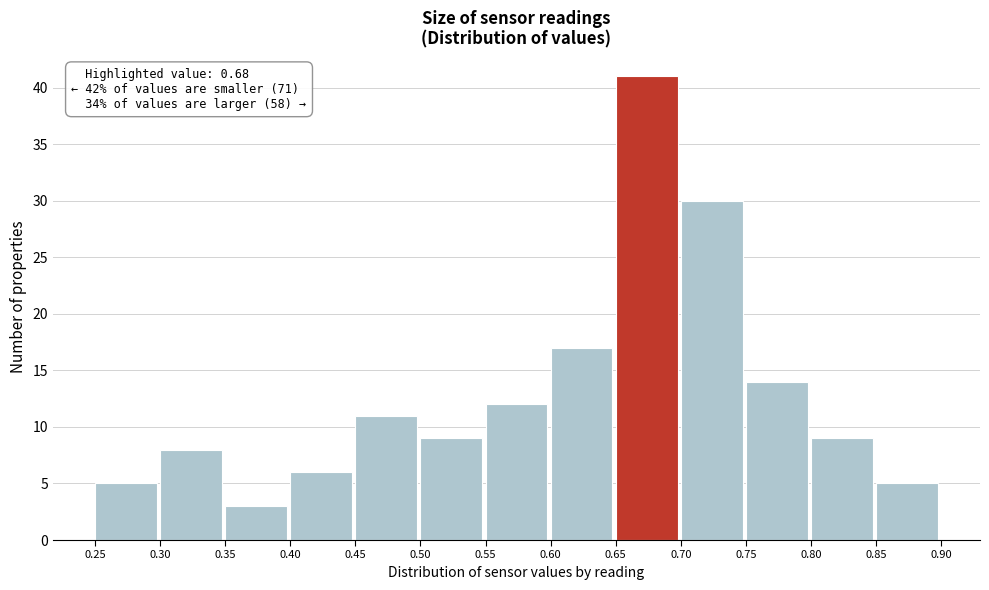

Which range on the x-axis has the tallest bar?

0.65 to 0.70